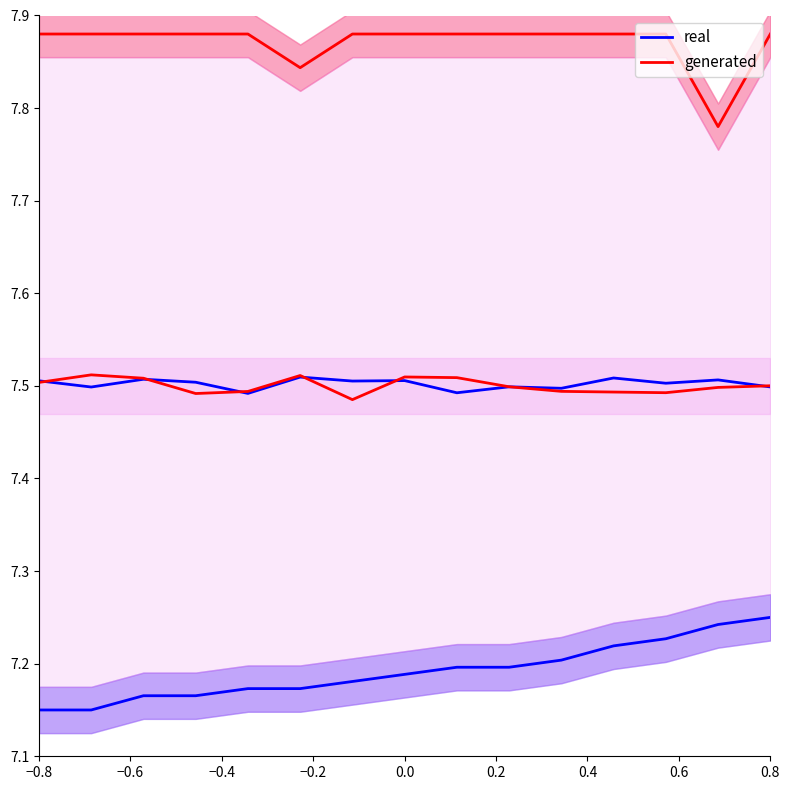

True or false: real and generated cross at least once.

False